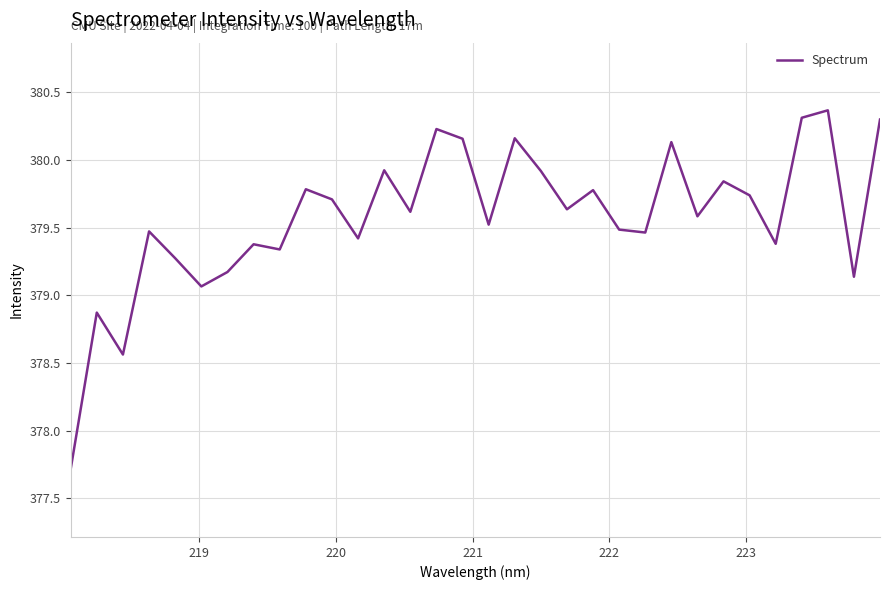

What is the minimum value shown in the chart?

377.7